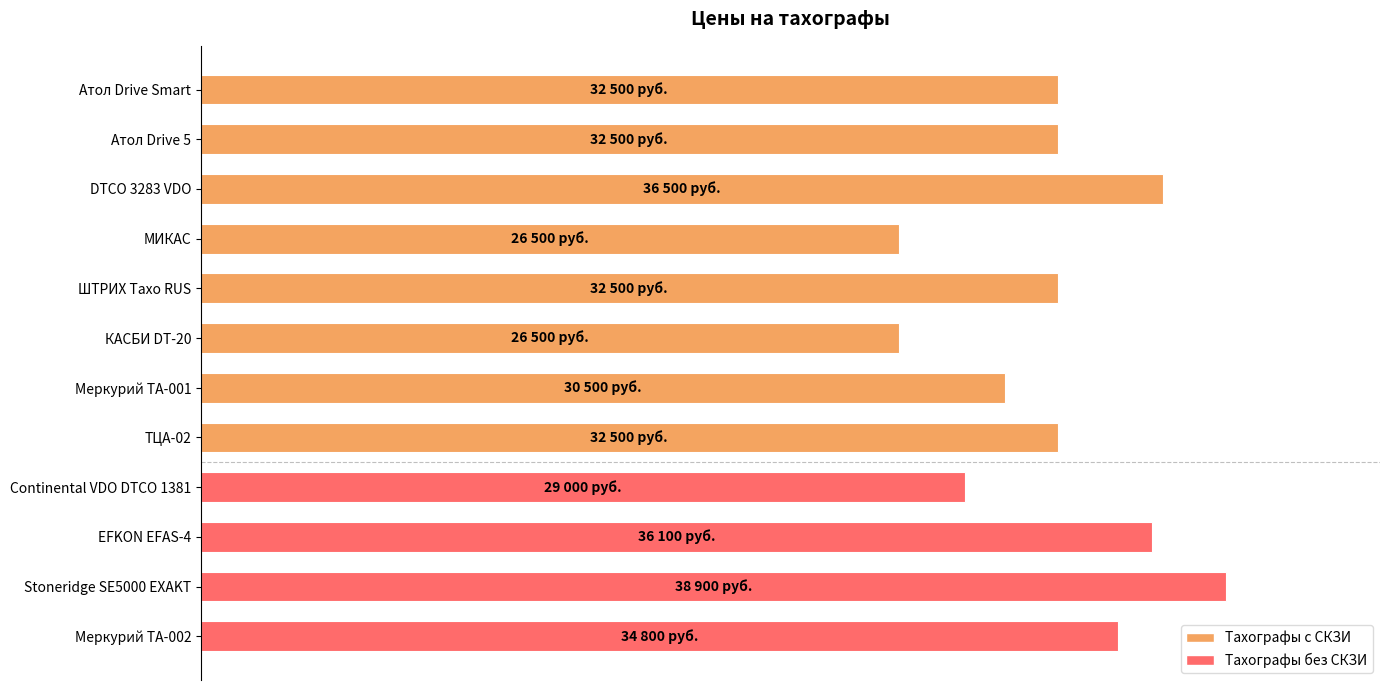

The chart shows a value of 53384 at Stoneridge SE5000 EXAKT. True or false?

False